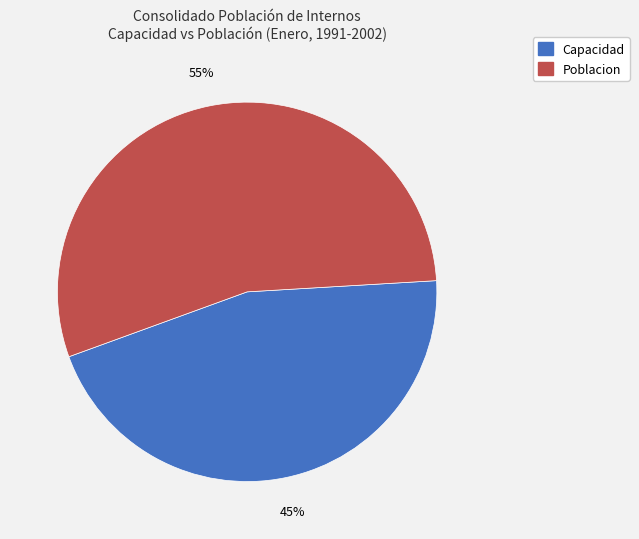

Count the number of slices in the pie.

2